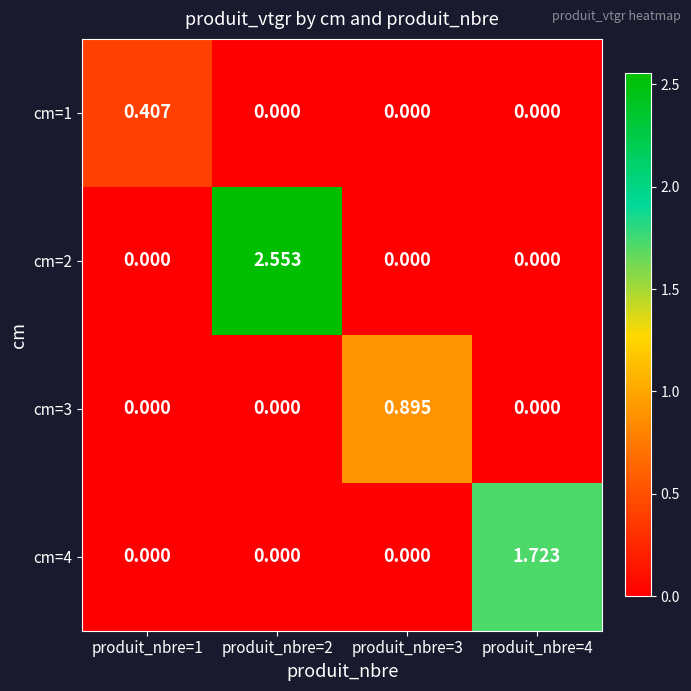

Is the value of cm=2 at produit_nbre=3 greater than the value of cm=4 at produit_nbre=4?

No